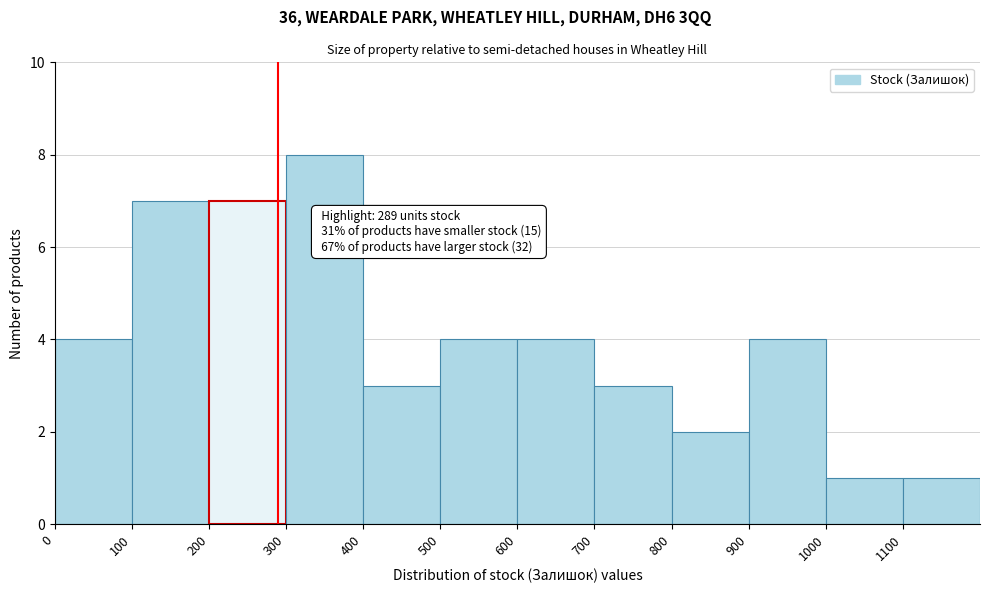

Which range on the x-axis has the tallest bar?

300 to 400